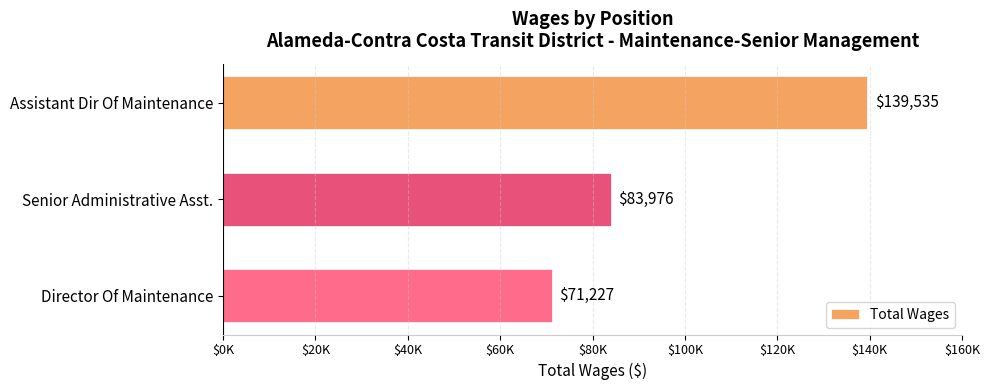

What is the maximum value shown in the chart?

139535